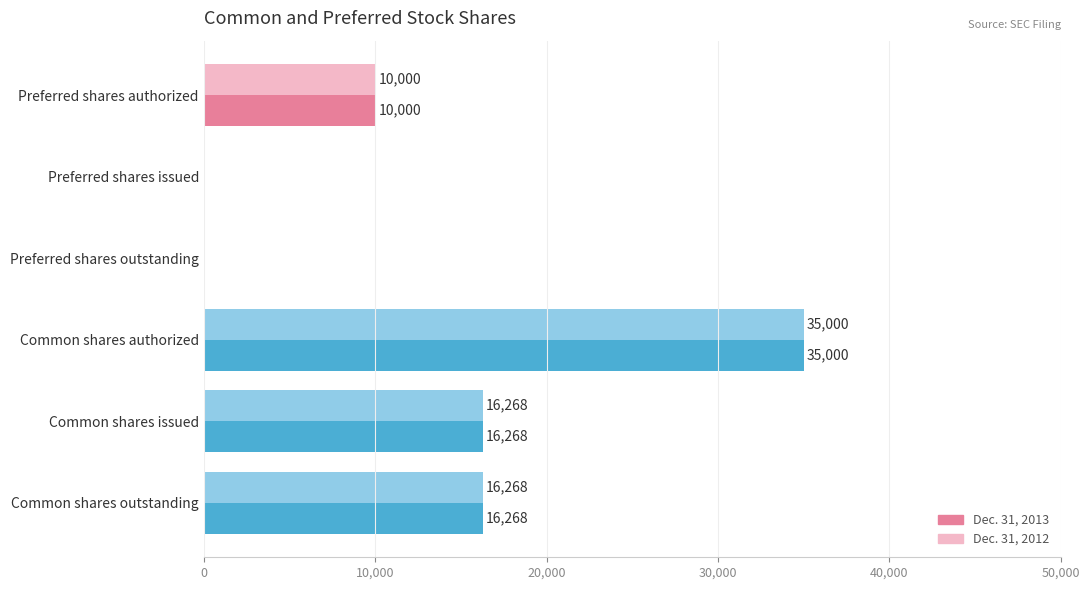

At which category is the sum across all series the highest?

Common shares authorized